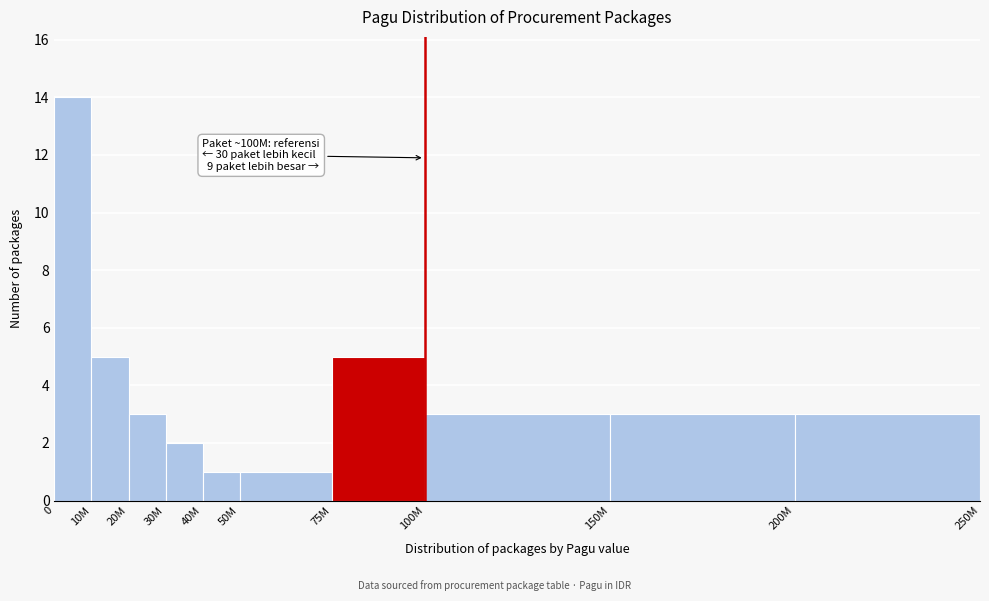

Reading left to right, transcribe all the data shown in this chart.

14	5	3	2	1	1	5	3	3	3